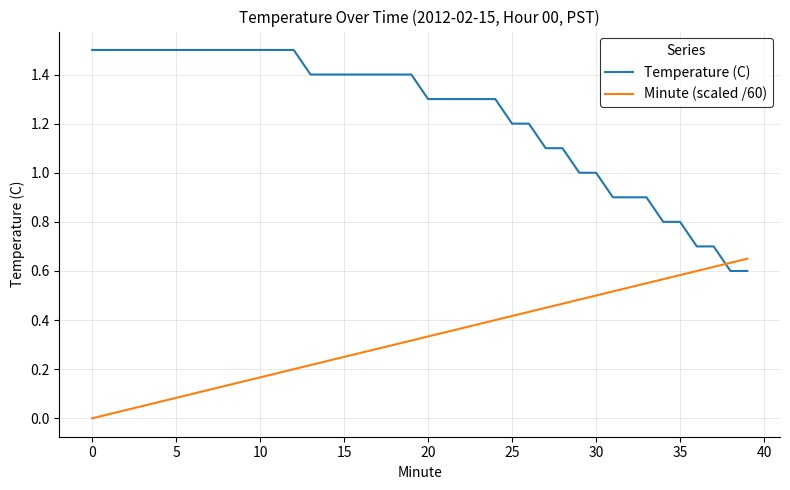

How many intersections are there between Minute (scaled /60) and Temperature (C)?

1